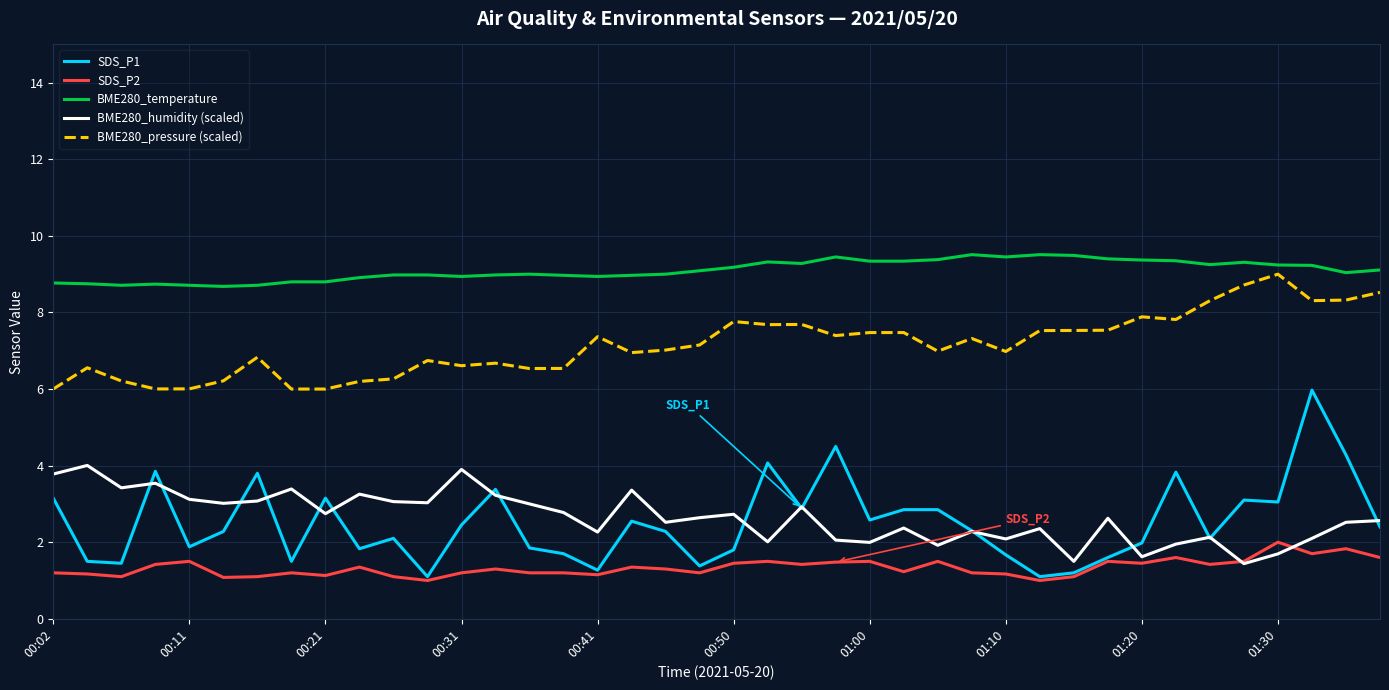

Which series has the largest range (max minus min)?

SDS_P1